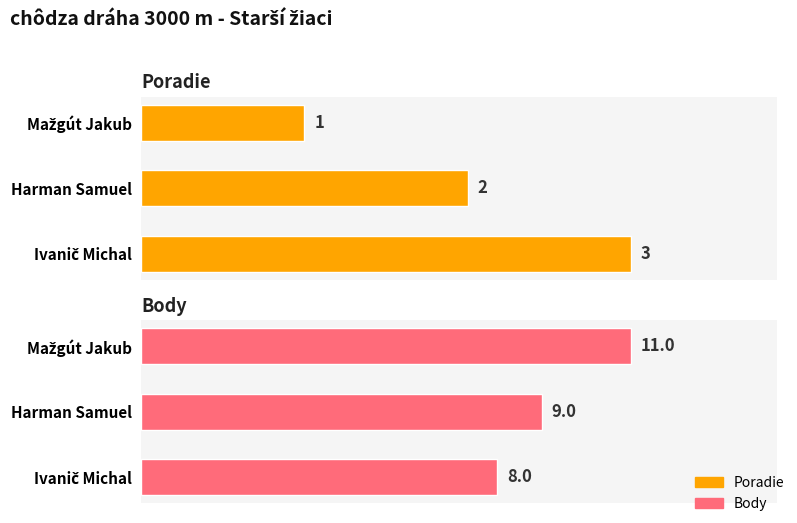

Does the chart contain any negative values?

No